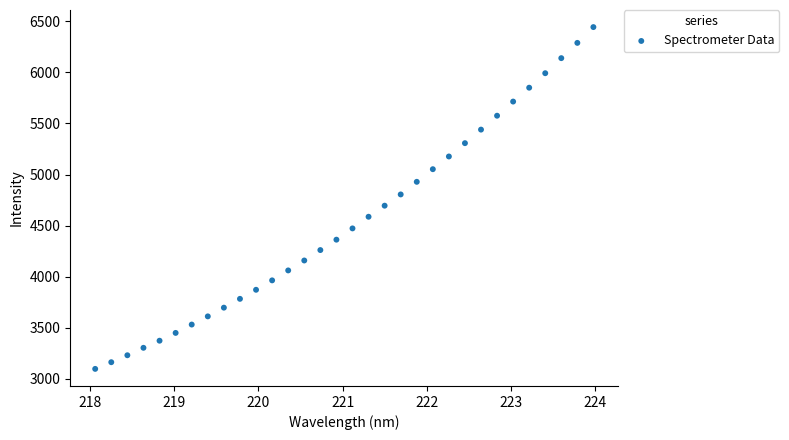

What is the range of Y values (max minus min)?

3345.4